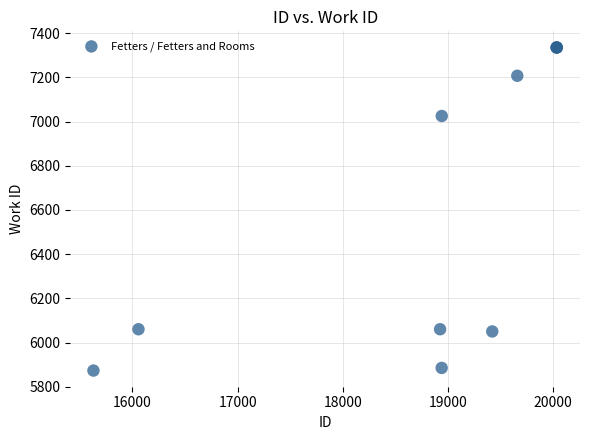

What Y value in the scatter plot is closest to 6604?

7025